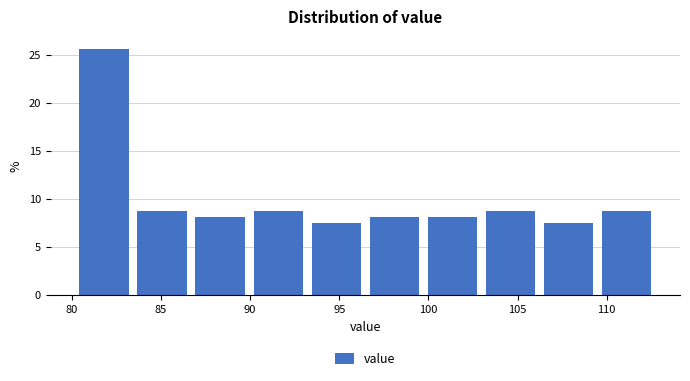

Which range on the x-axis has the tallest bar?

80.0 to 83.5